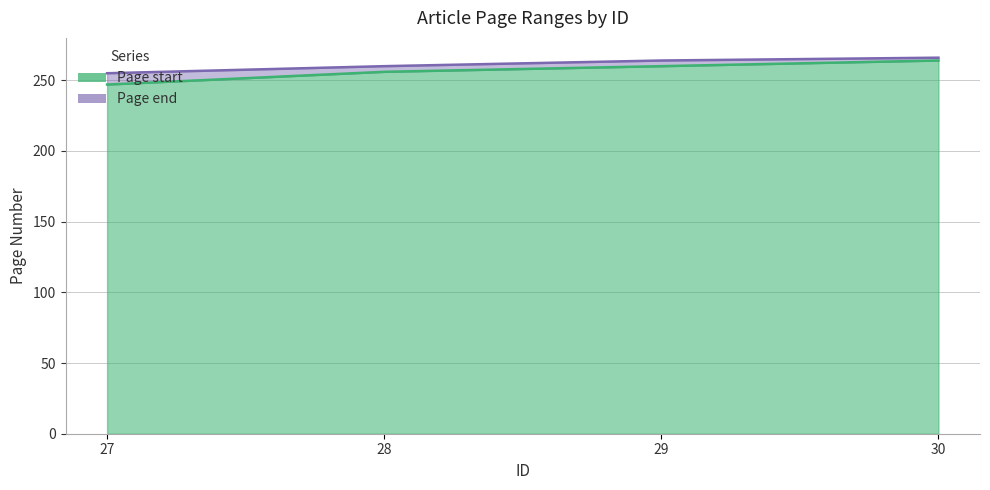

Which series has the widest spread of values?

Page start